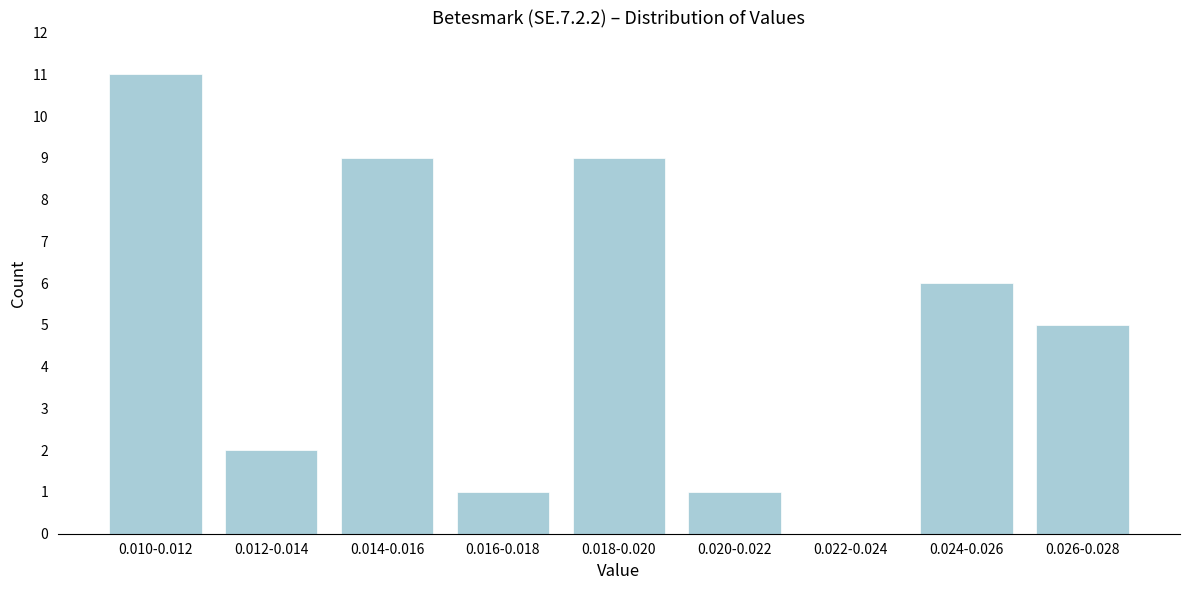

Reading left to right, transcribe all the data shown in this chart.

0.010-0.012=11	0.012-0.014=2	0.014-0.016=9	0.016-0.018=1	0.018-0.020=9	0.020-0.022=1	0.022-0.024=0	0.024-0.026=6	0.026-0.028=5